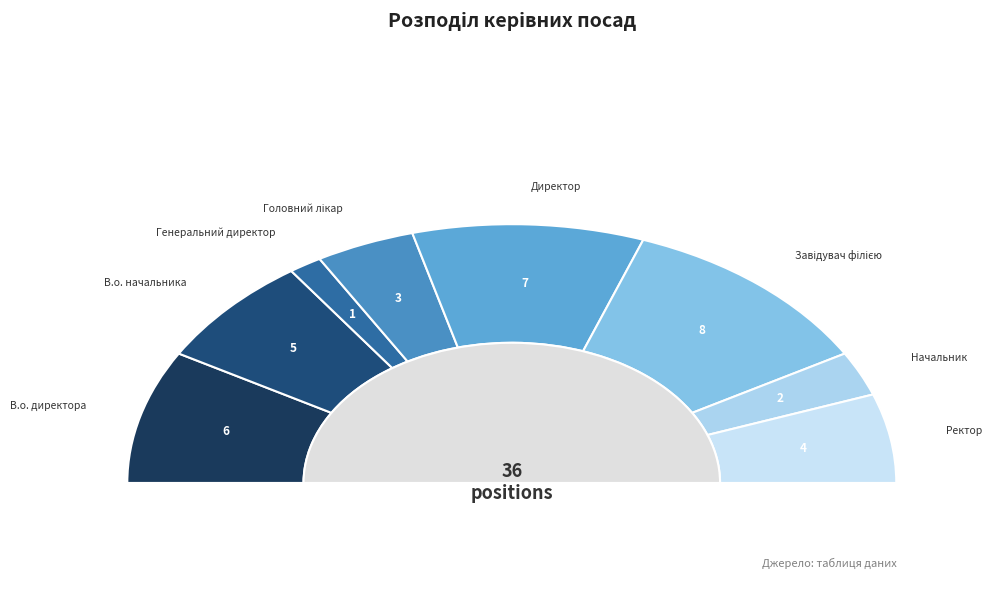

The Головний лікар slice represents 16% of the pie. True or false?

False